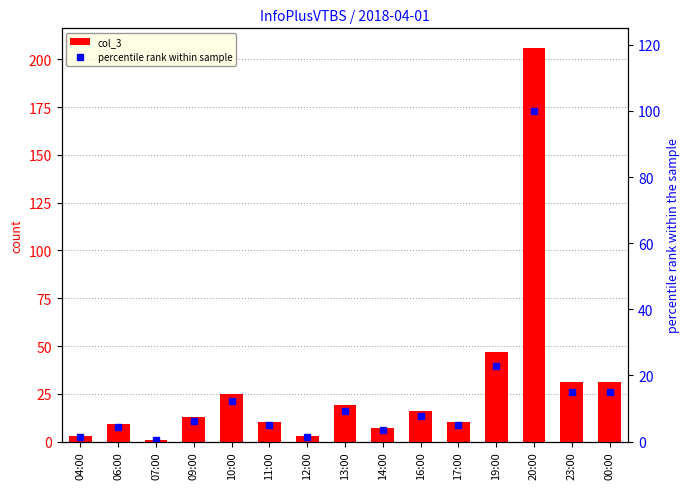

Reading right to left, list all the values displayed in this chart.

col_3: 00:00=31.0	23:00=31.0	20:00=206.0	19:00=47.0	17:00=10.0	16:00=16.0	14:00=7.0	13:00=19.0	12:00=3.0	11:00=10.0	10:00=25.0	09:00=13.0	07:00=1.0	06:00=9.0	04:00=3.0
percentile rank within sample: 00:00=15.0	23:00=15.0	20:00=100.0	19:00=22.8	17:00=4.9	16:00=7.8	14:00=3.4	13:00=9.2	12:00=1.5	11:00=4.9	10:00=12.1	09:00=6.3	07:00=0.5	06:00=4.4	04:00=1.5